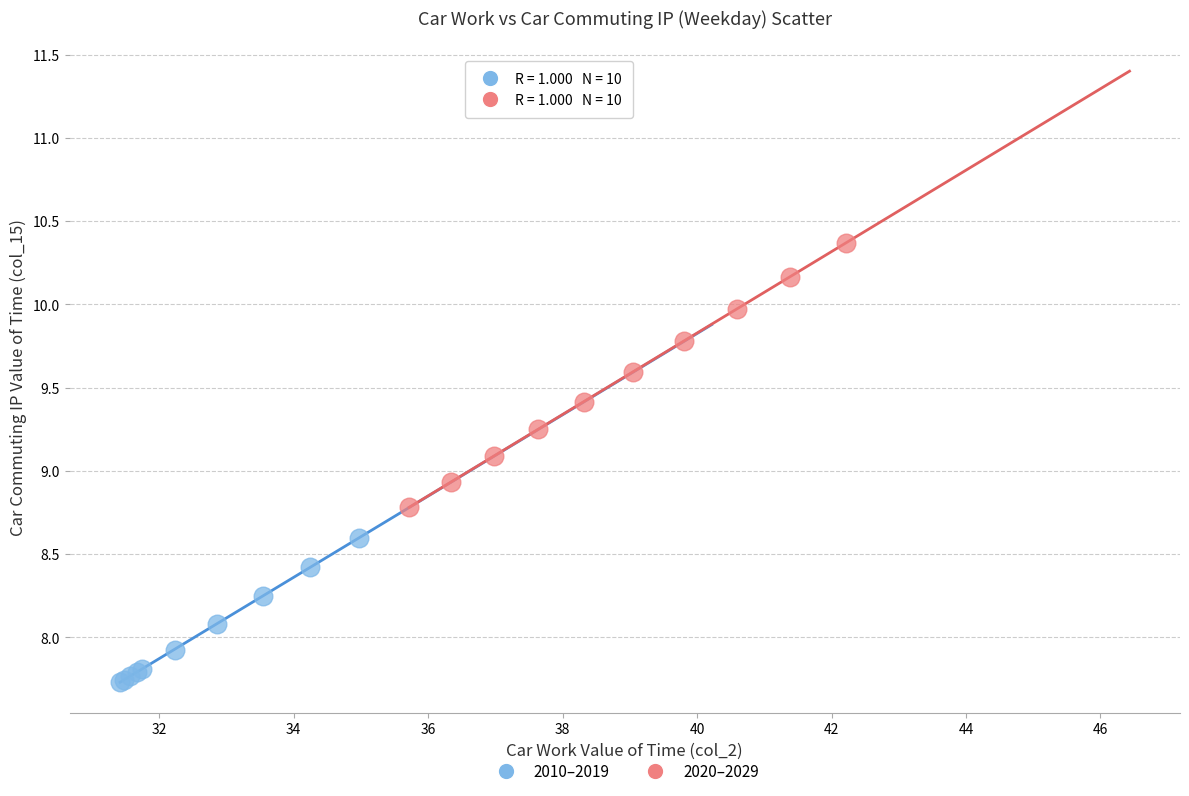

Which series has the widest spread of Y values?

2020–2029